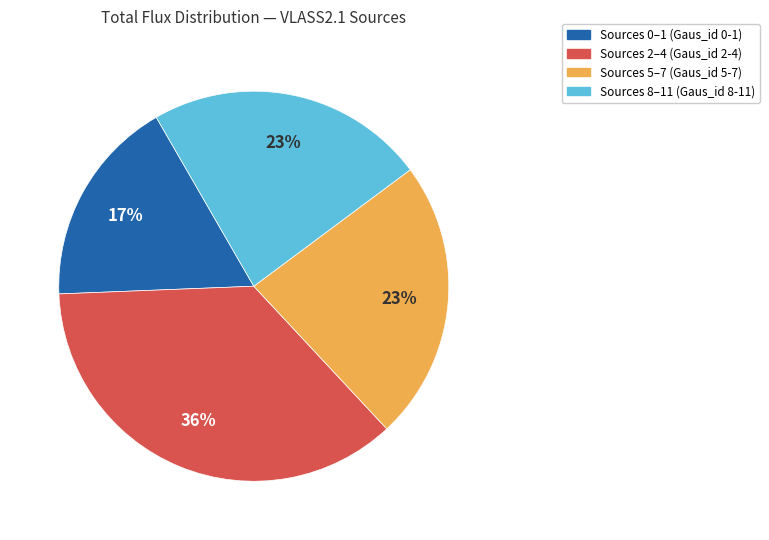

Do Sources 5–7 (Gaus_id 5-7) and Sources 8–11 (Gaus_id 8-11) together represent more than half of the pie?

No